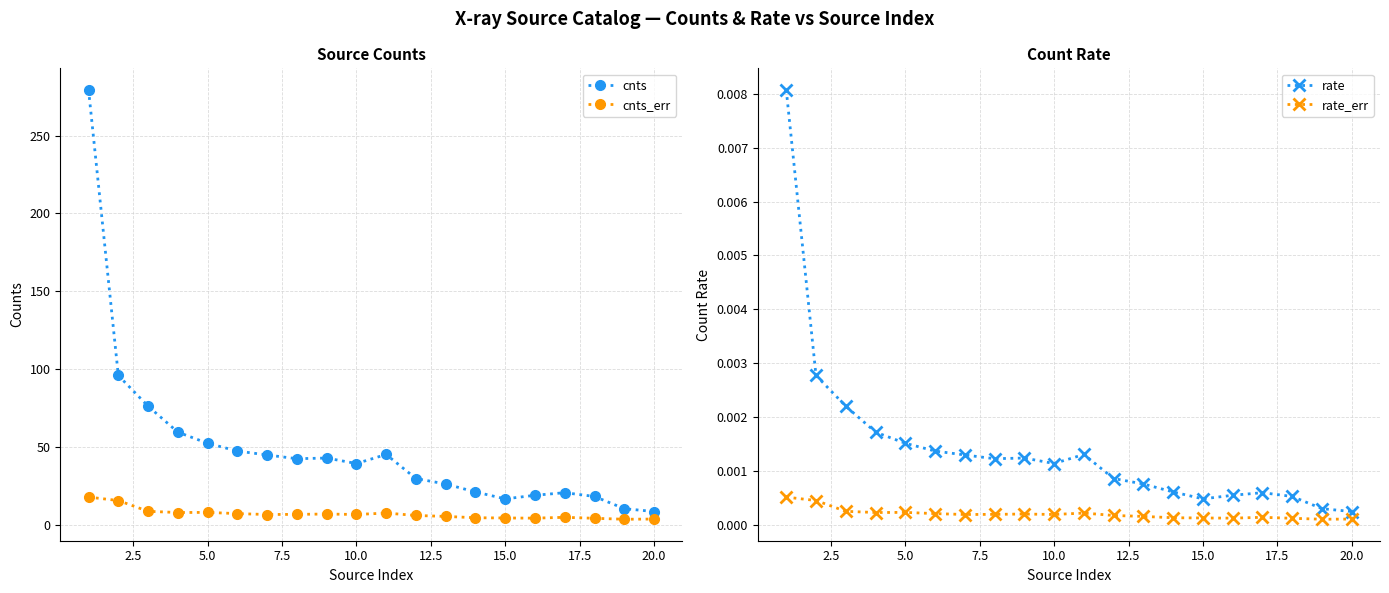

What is the sum of all cnts values?

997.3